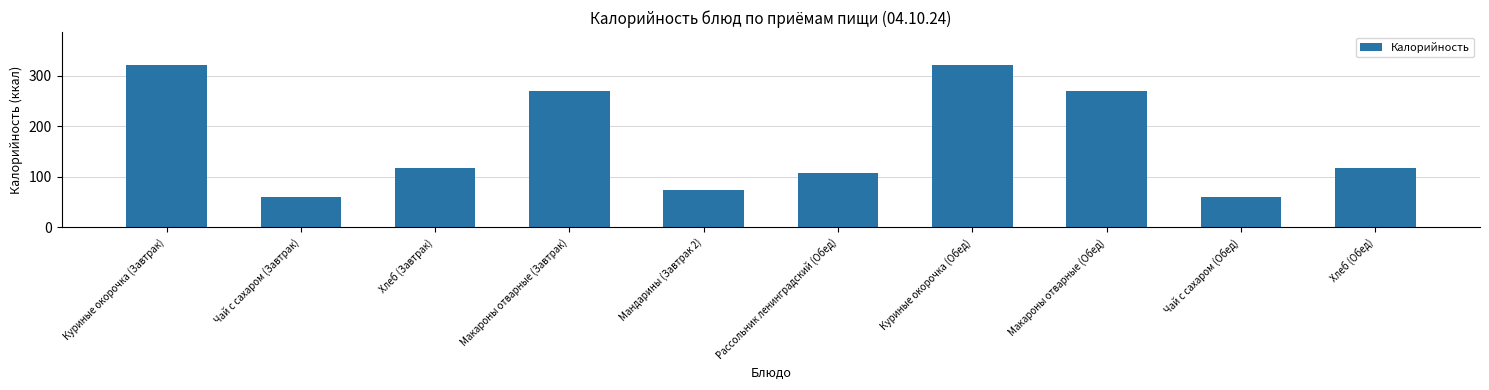

True or false: the data shows 269.0 at Макароны отварные (Обед).

True